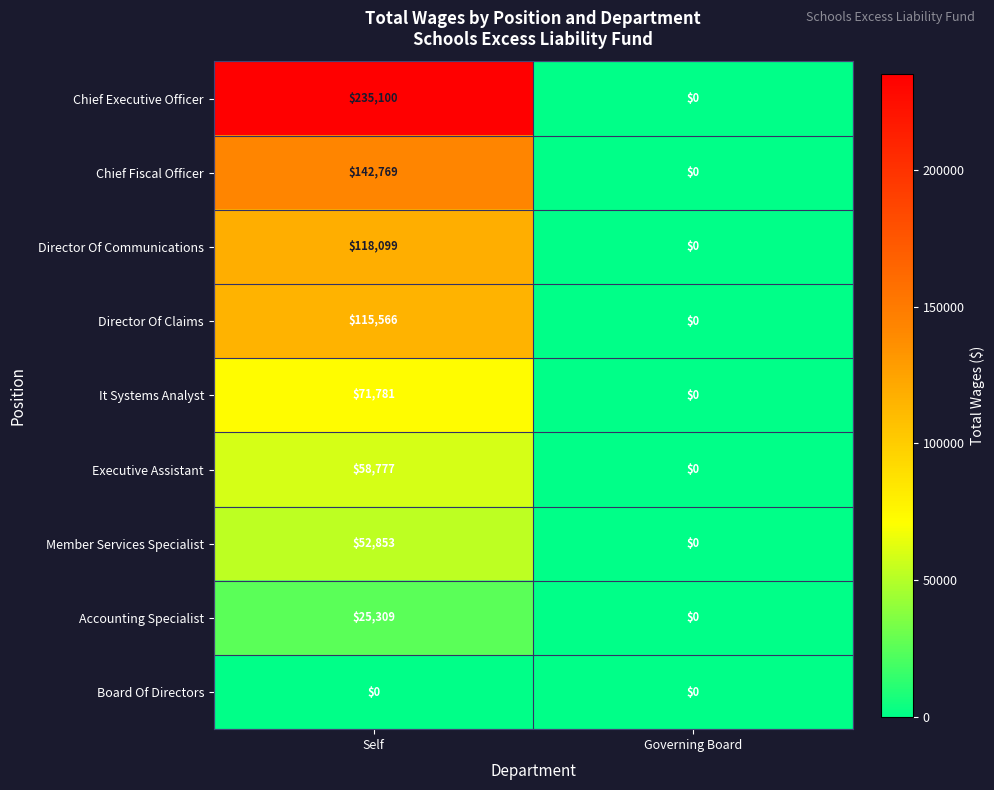

What is the approximate value of Director Of Claims at Self?

115566